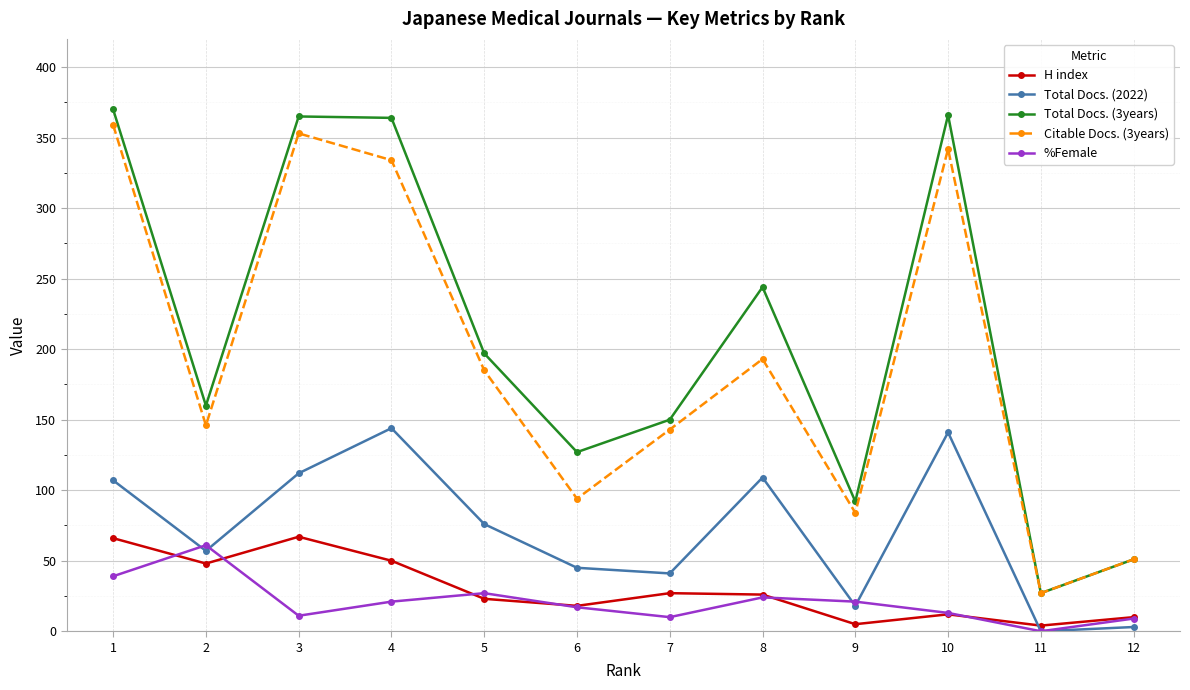

How many values in Total Docs. (2022) are above zero?

11